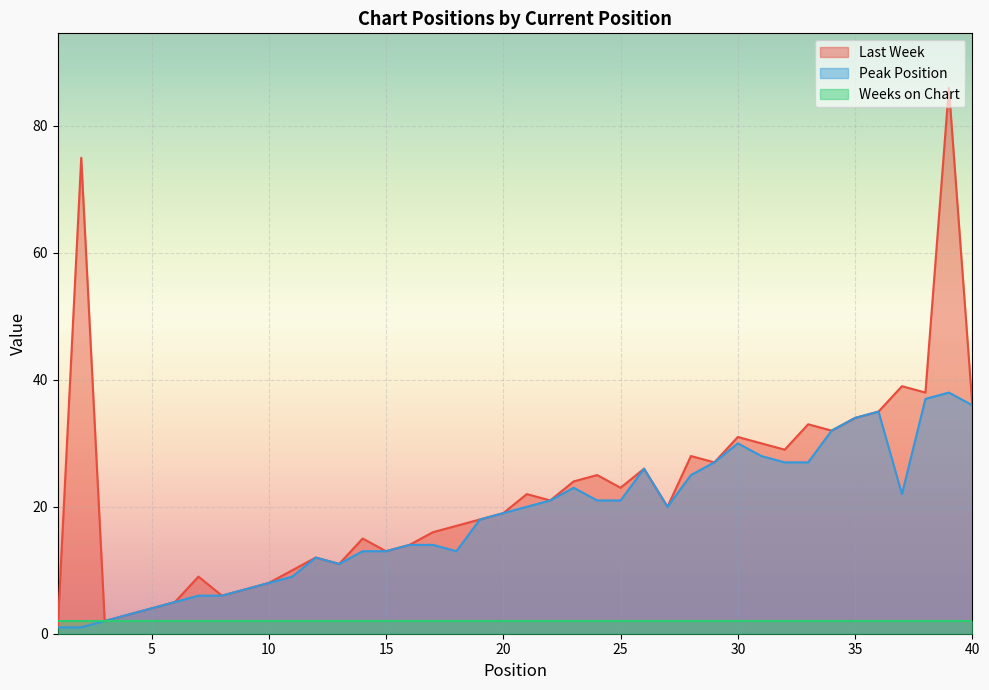

How many series are shown in this chart?

3